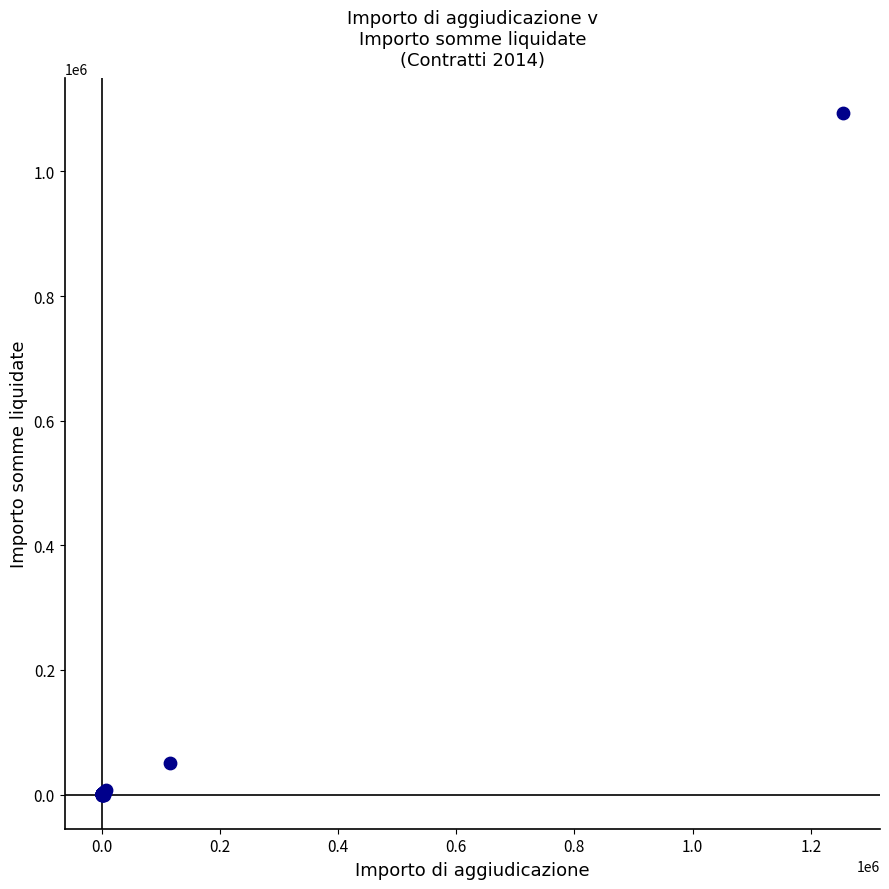

What Y value in the scatter plot is closest to 547185?

50400.0